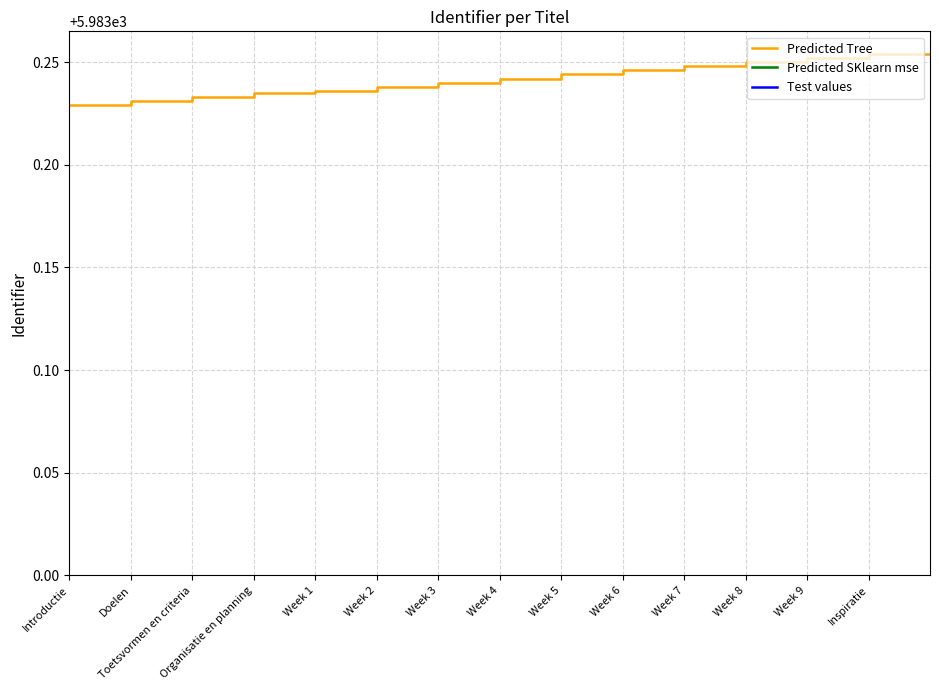

At which category is the sum across all series the highest?

Inspiratie